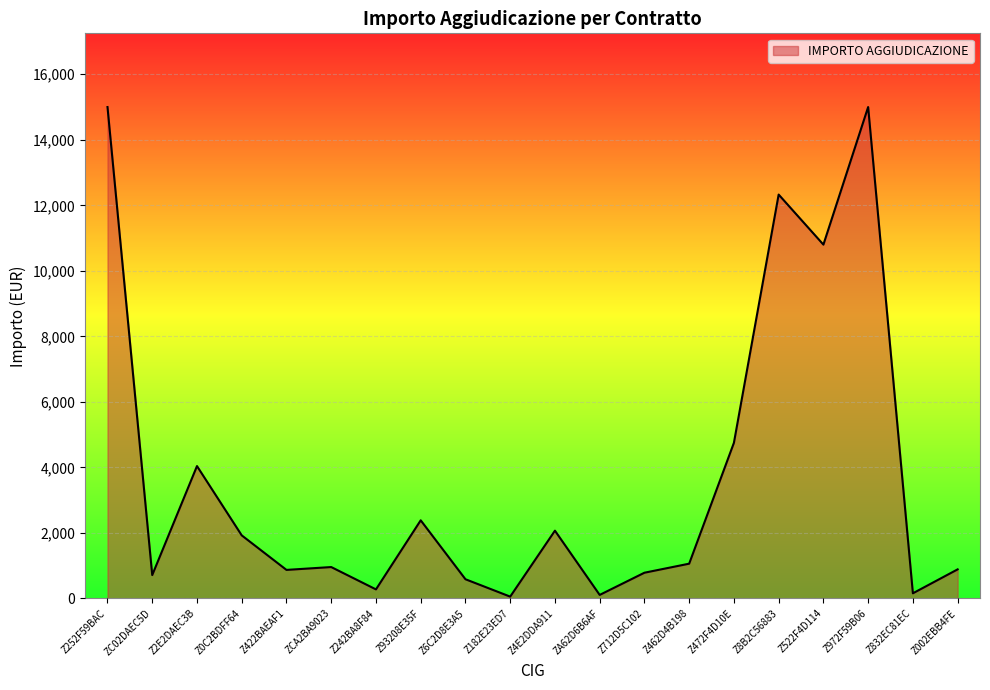

What is the difference between the maximum and minimum values?

14945.7